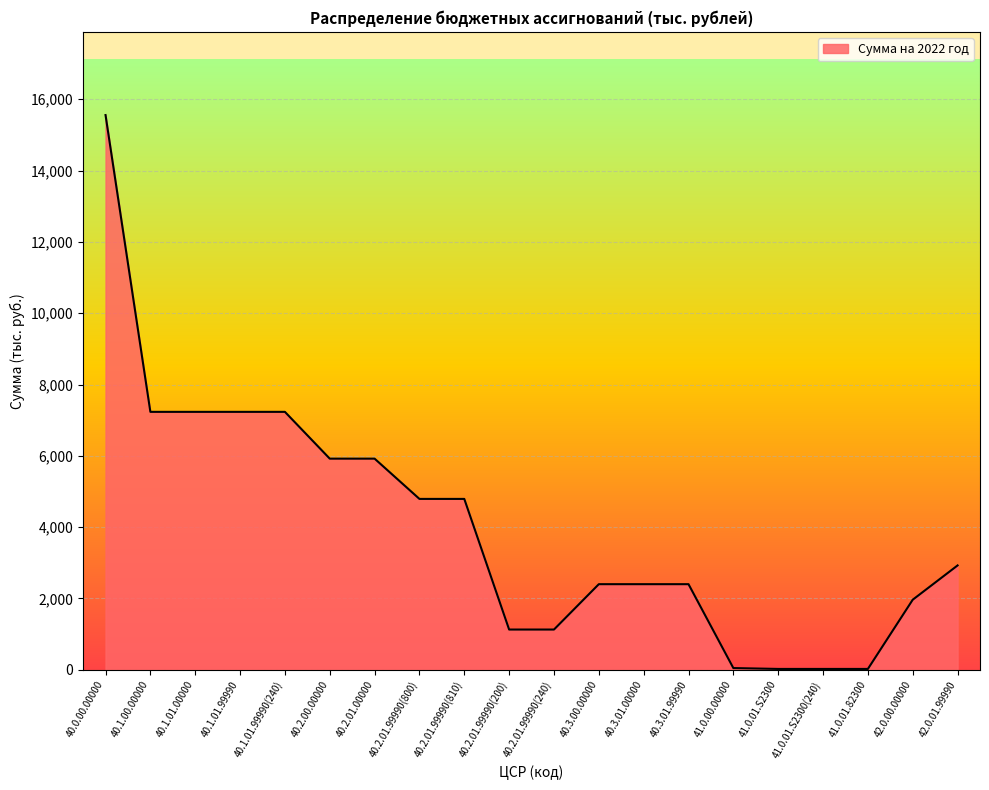

The value at 40.2.01.99990(810) is 6938.8. True or false?

False